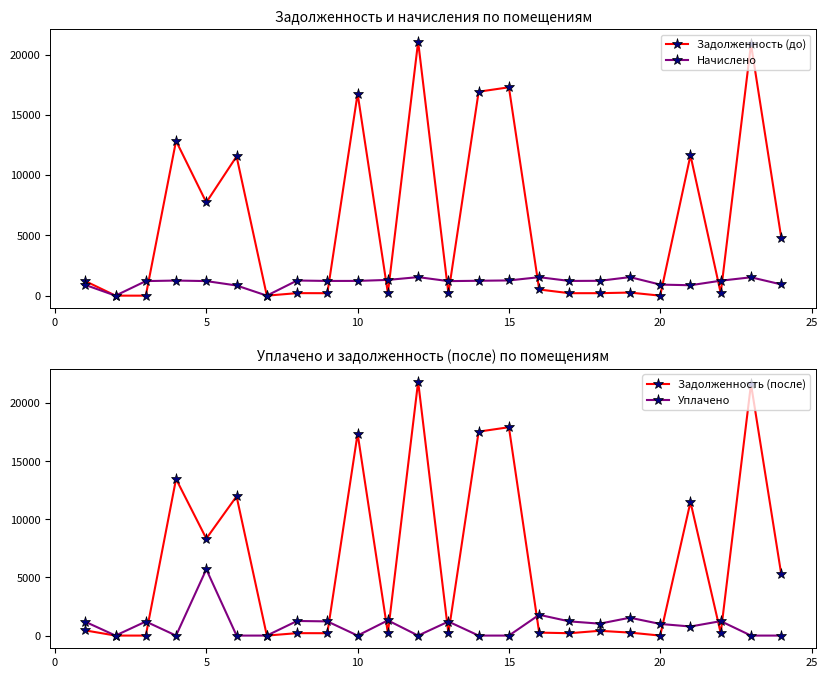

True or false: Начислено has more than 1 points higher than both neighbors.

True